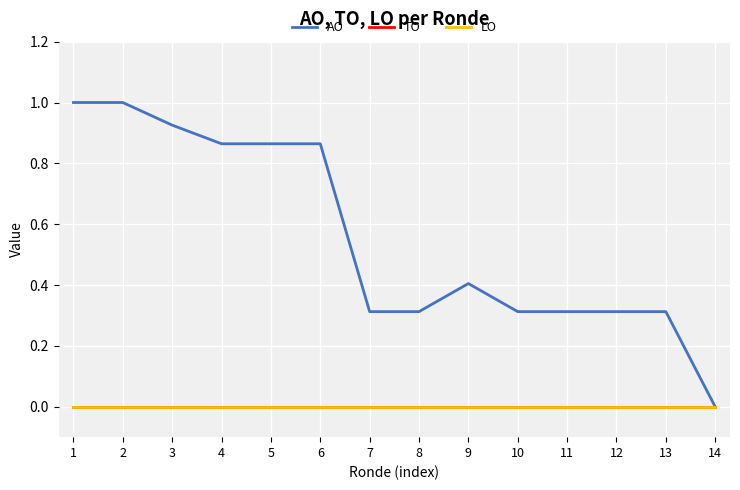

Reading left to right, list all the values displayed in this chart.

AO: 1=1.0	2=1.0	3=0.9	4=0.9	5=0.9	6=0.9	7=0.3	8=0.3	9=0.4	10=0.3	11=0.3	12=0.3	13=0.3	14=0.0
TO: 1=0.0	2=0.0	3=0.0	4=0.0	5=0.0	6=0.0	7=0.0	8=0.0	9=0.0	10=0.0	11=0.0	12=0.0	13=0.0	14=0.0
LO: 1=0.0	2=0.0	3=0.0	4=0.0	5=0.0	6=0.0	7=0.0	8=0.0	9=0.0	10=0.0	11=0.0	12=0.0	13=0.0	14=0.0